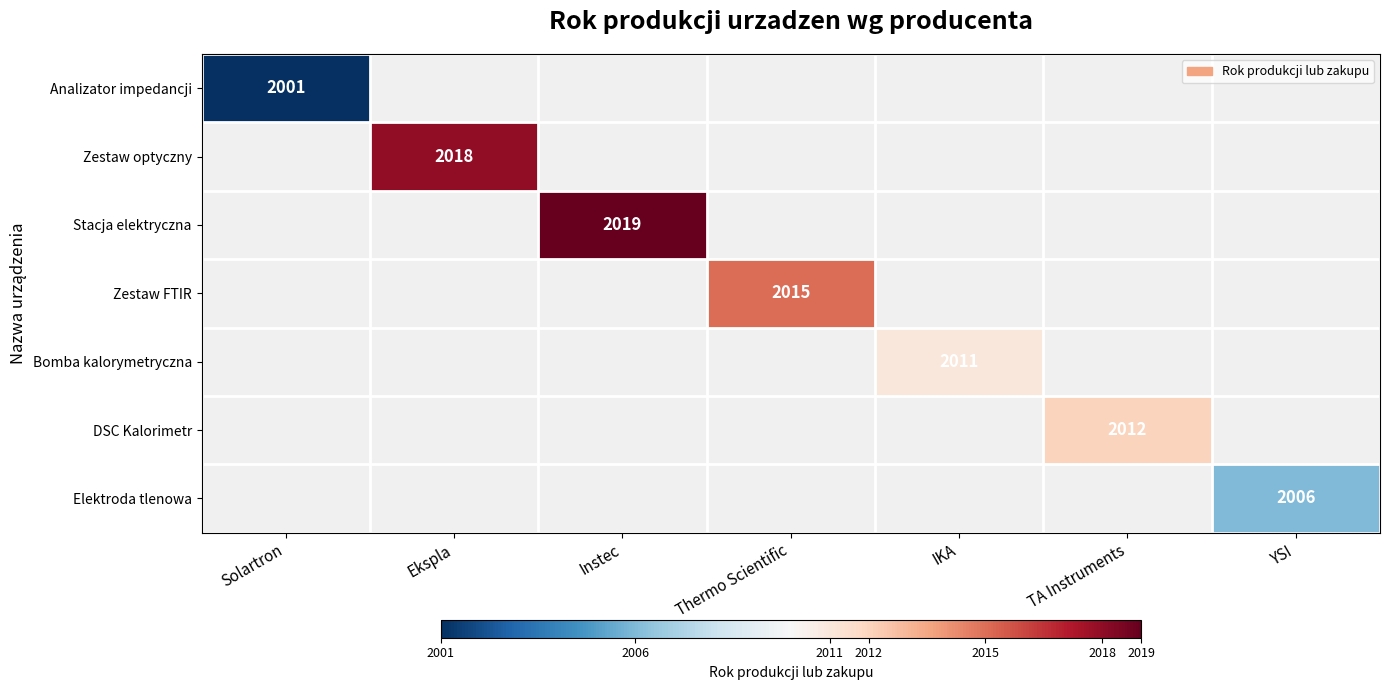

What is the greatest value displayed?

2019.0